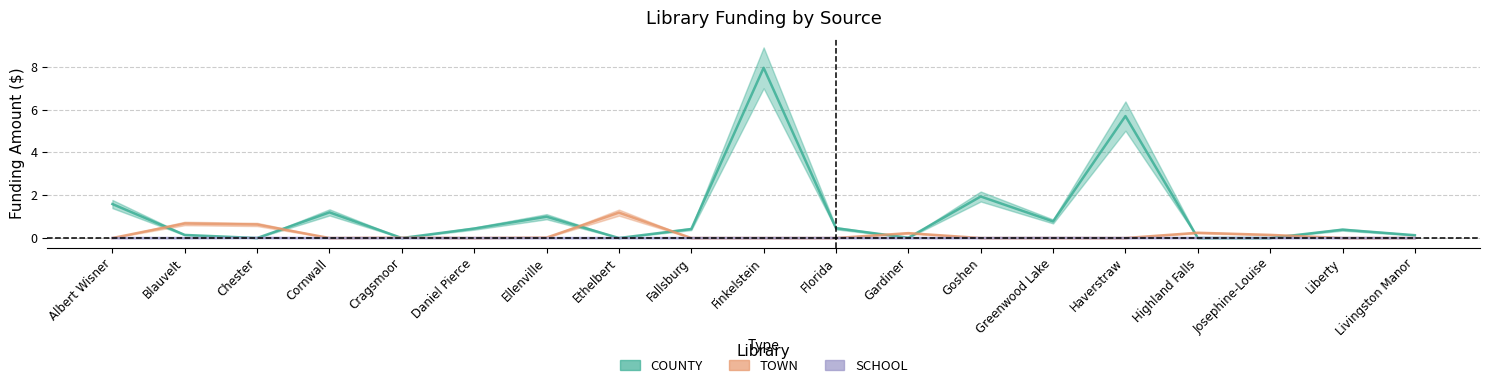

Which category has the highest value in the TOWN series?

Ethelbert